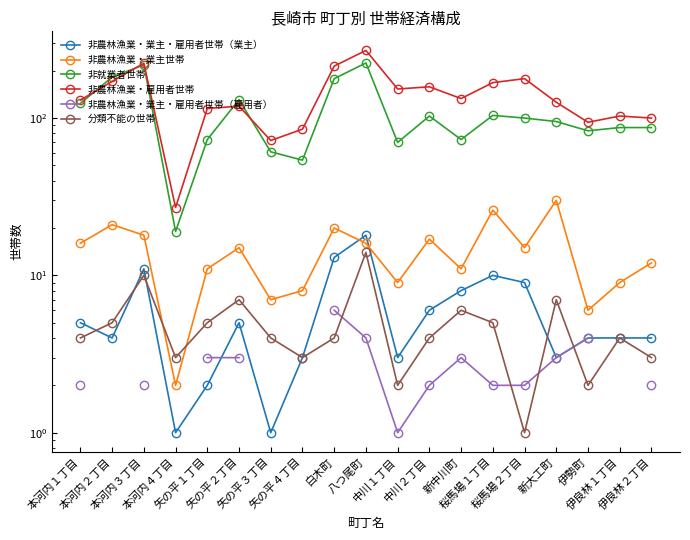

Between 本河内１丁目 and 本河内４丁目, which series saw the biggest shift?

非就業者世帯